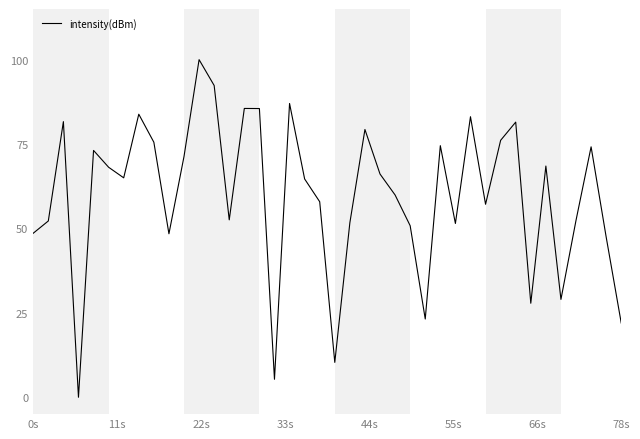

What is the greatest value displayed?

100.0